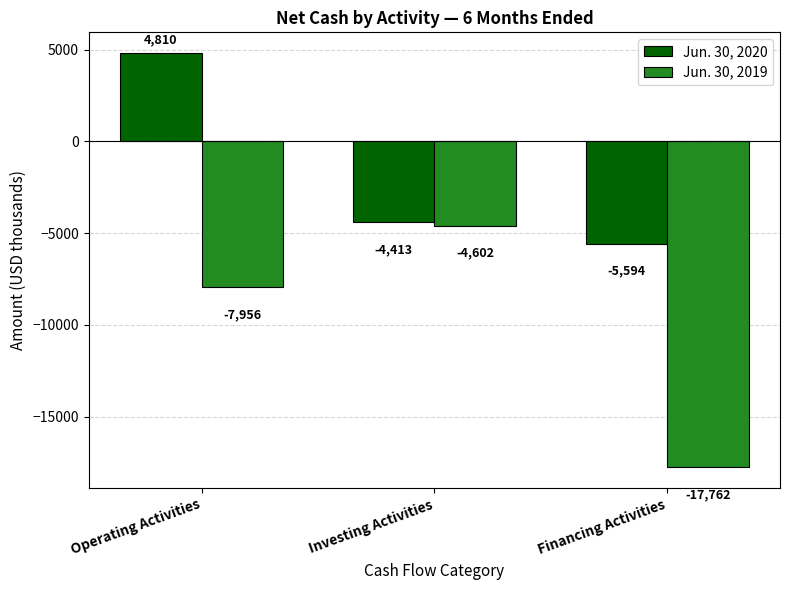

Which category has the lowest value in the Jun. 30, 2020 series?

Financing Activities